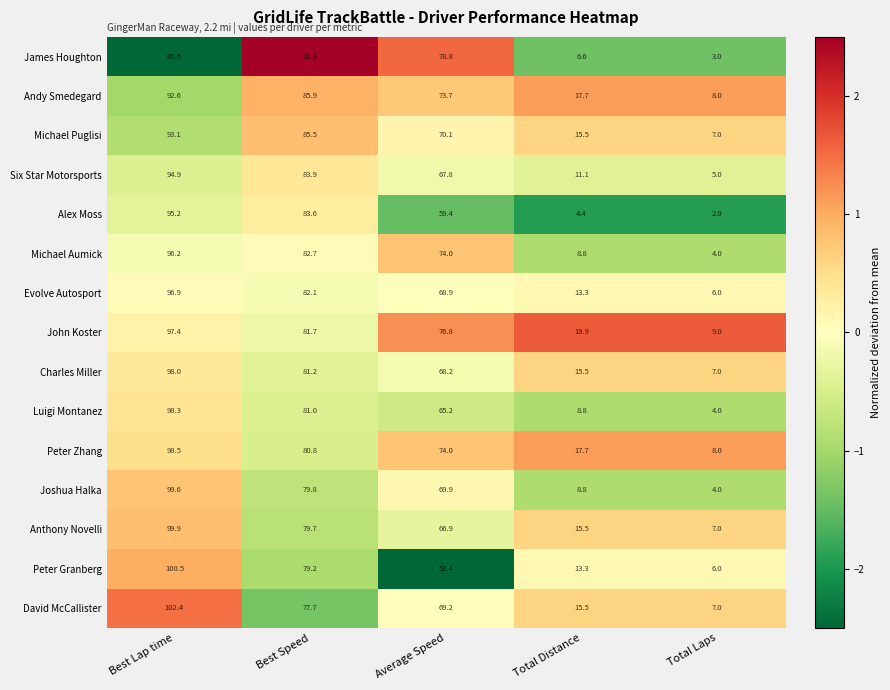

What is the difference between the highest and lowest values at Total Laps?

7.0